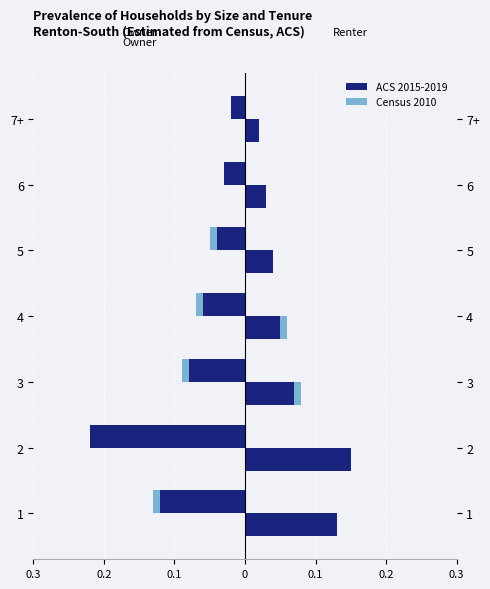

What is the minimum value for Census 2010?

-0.2